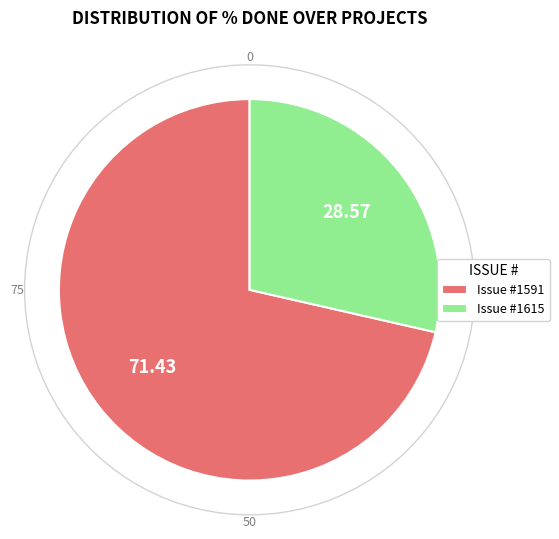

Combined, do 1529 and 1591 account for over 50%?

Yes